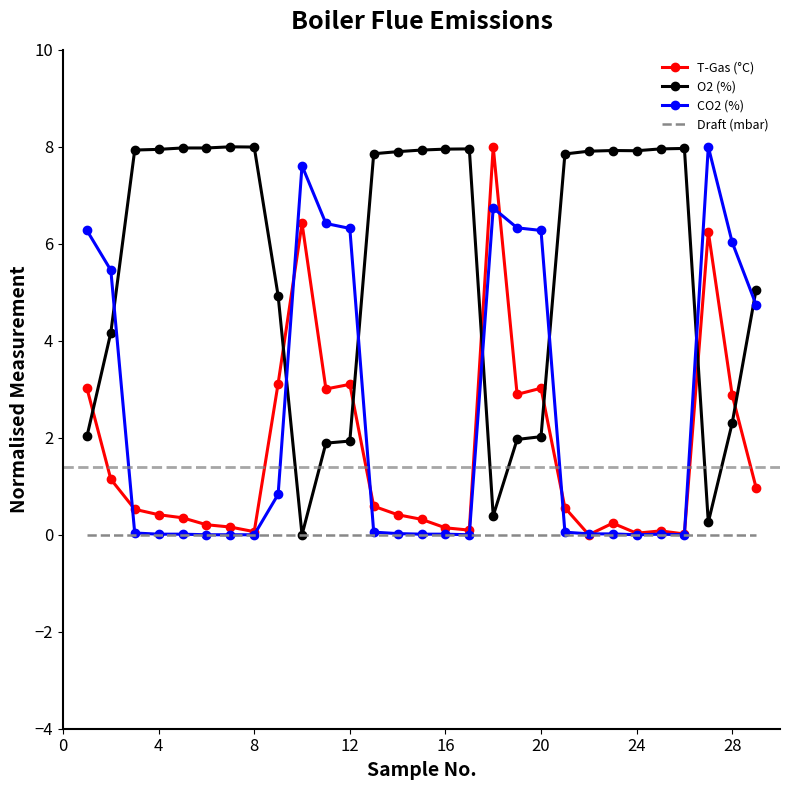

Which series has the largest total across all categories?

O2 (%)